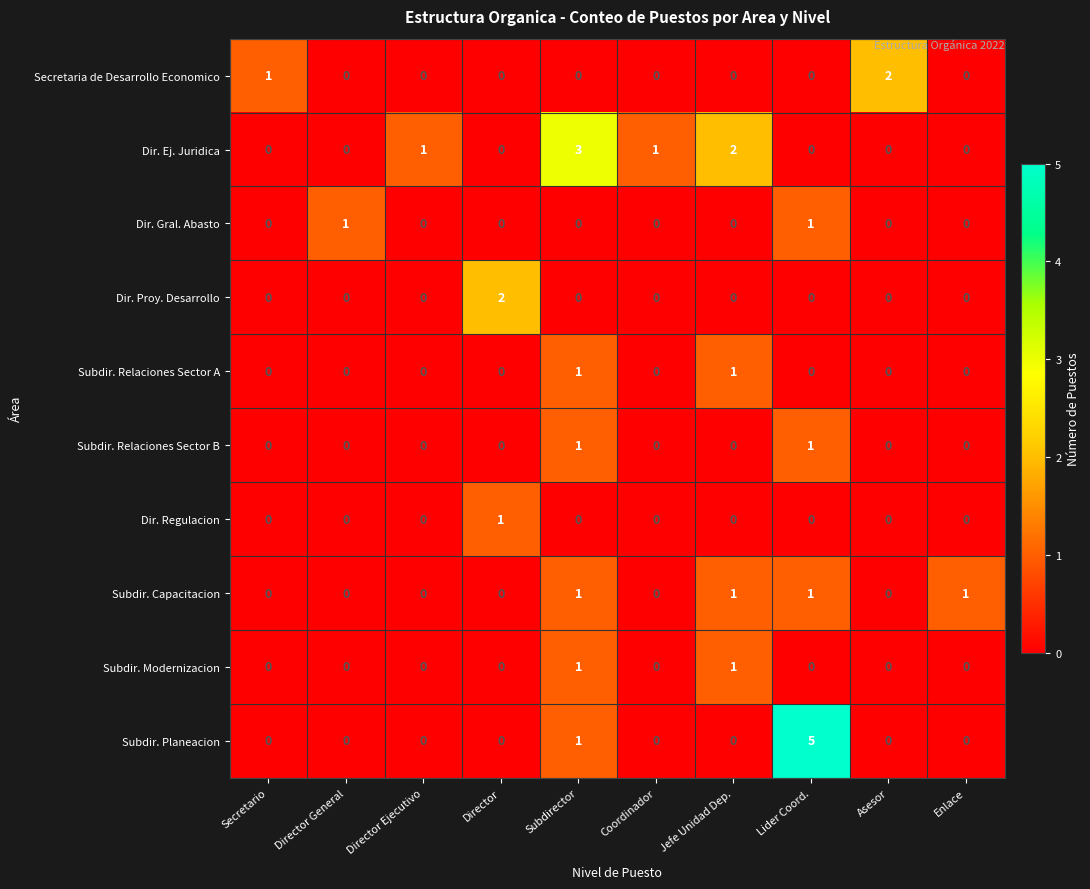

At which category does the chart reach its peak across all series?

Lider Coord.